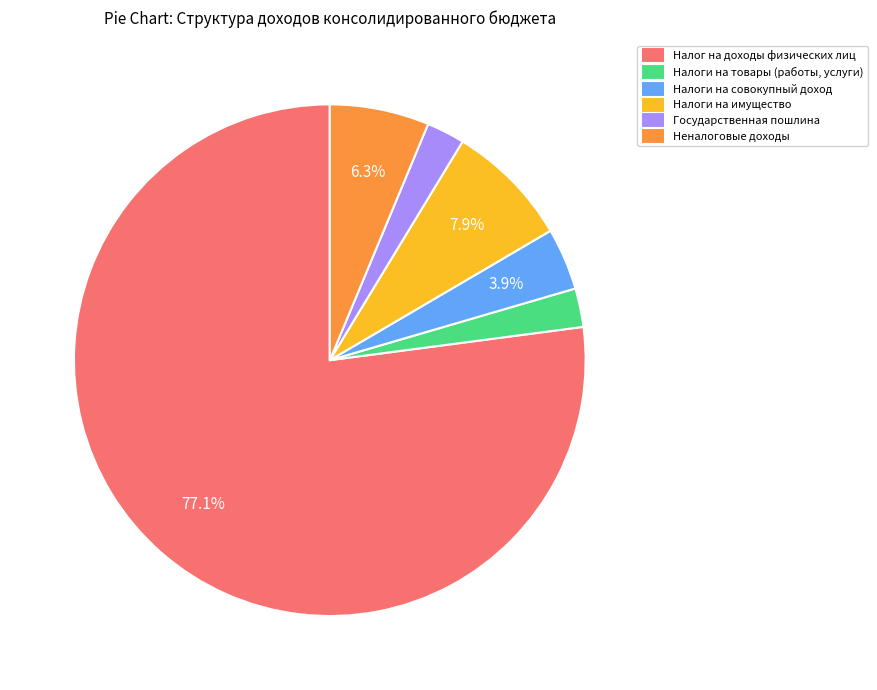

Which category has the biggest portion of the pie?

Налог на доходы физических лиц